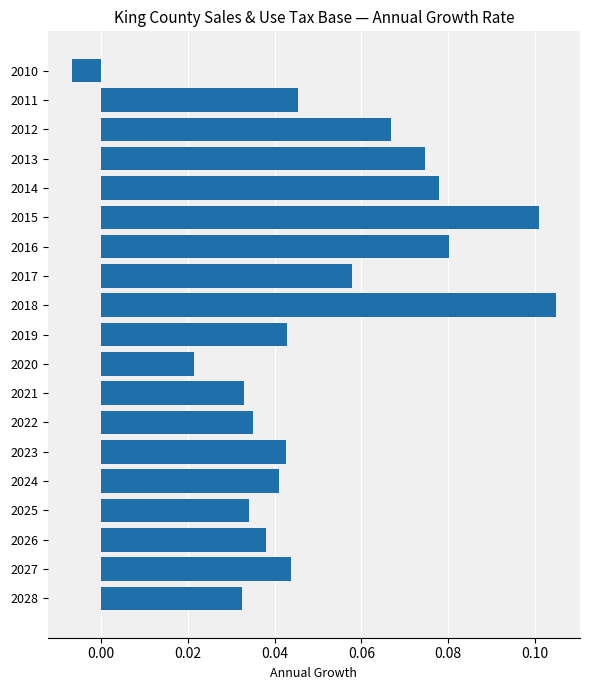

The value at 2012 is 0.1. True or false?

True